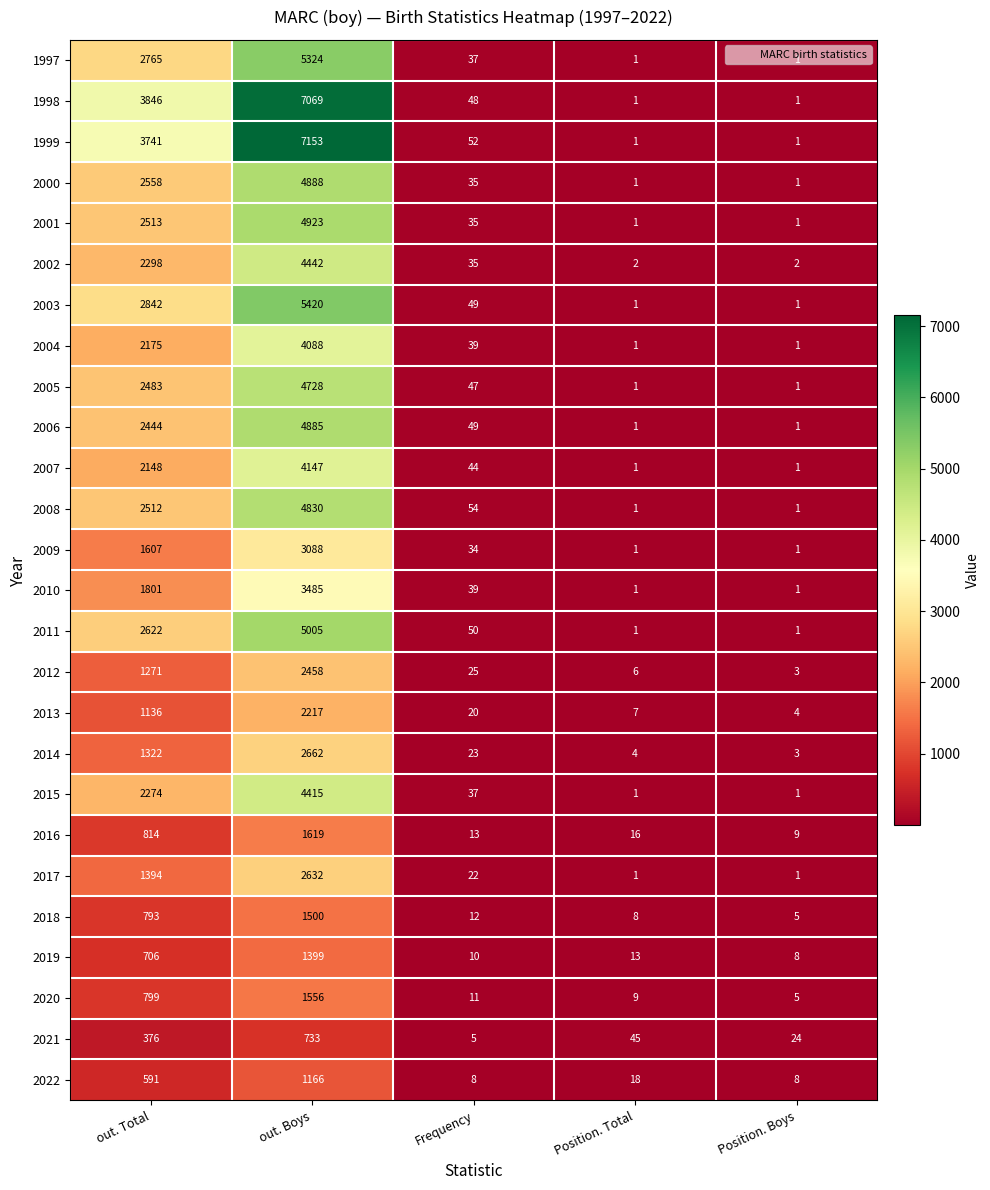

The 2003 series shows 1 at Position. Boys. True or false?

True